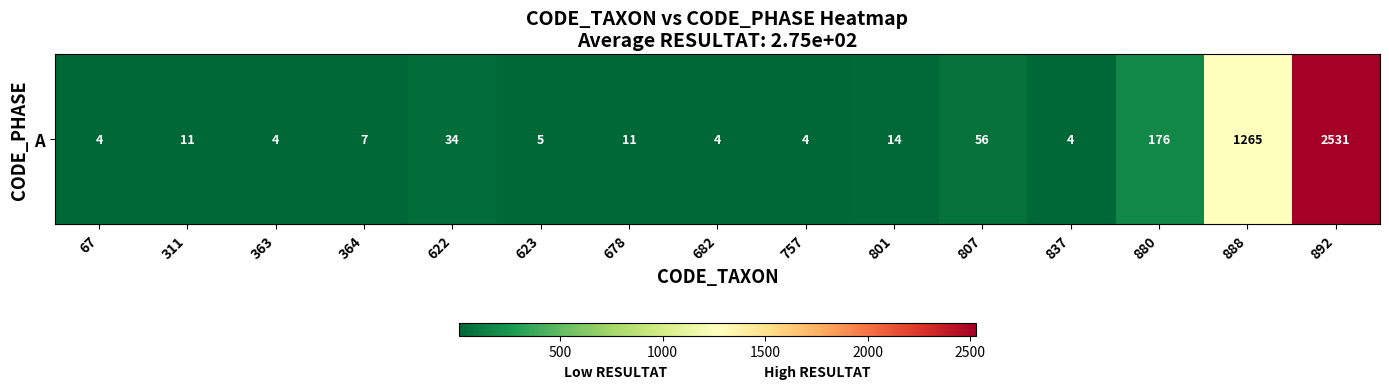

What is the maximum value shown in the chart?

2531